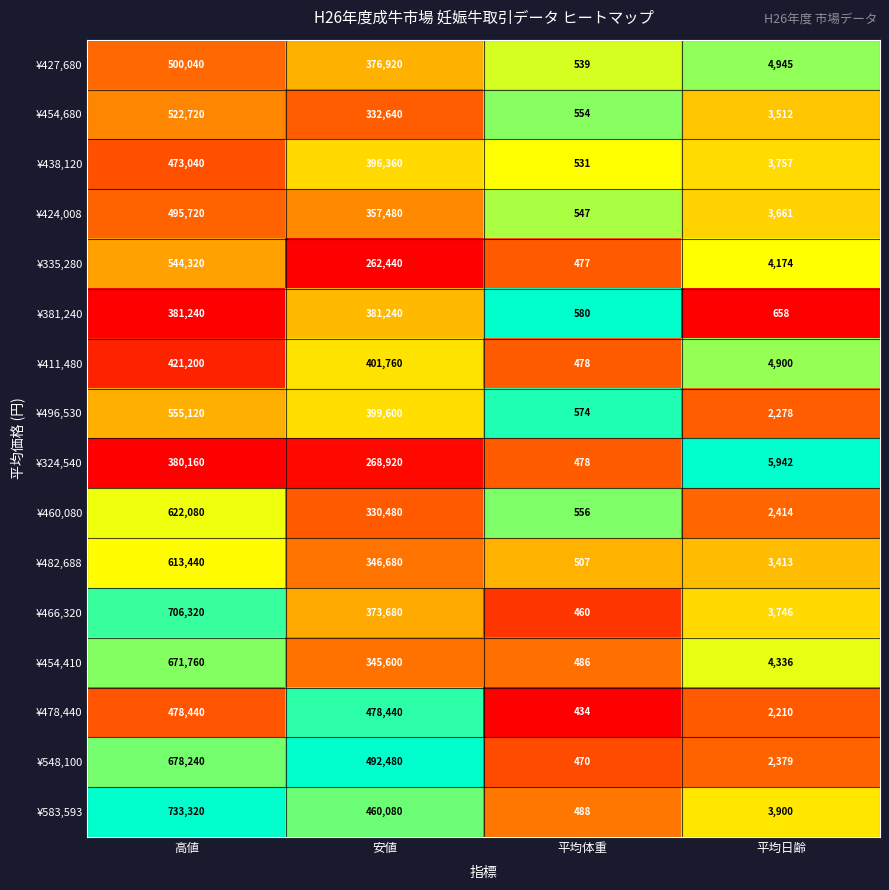

What is the greatest value displayed?

733320